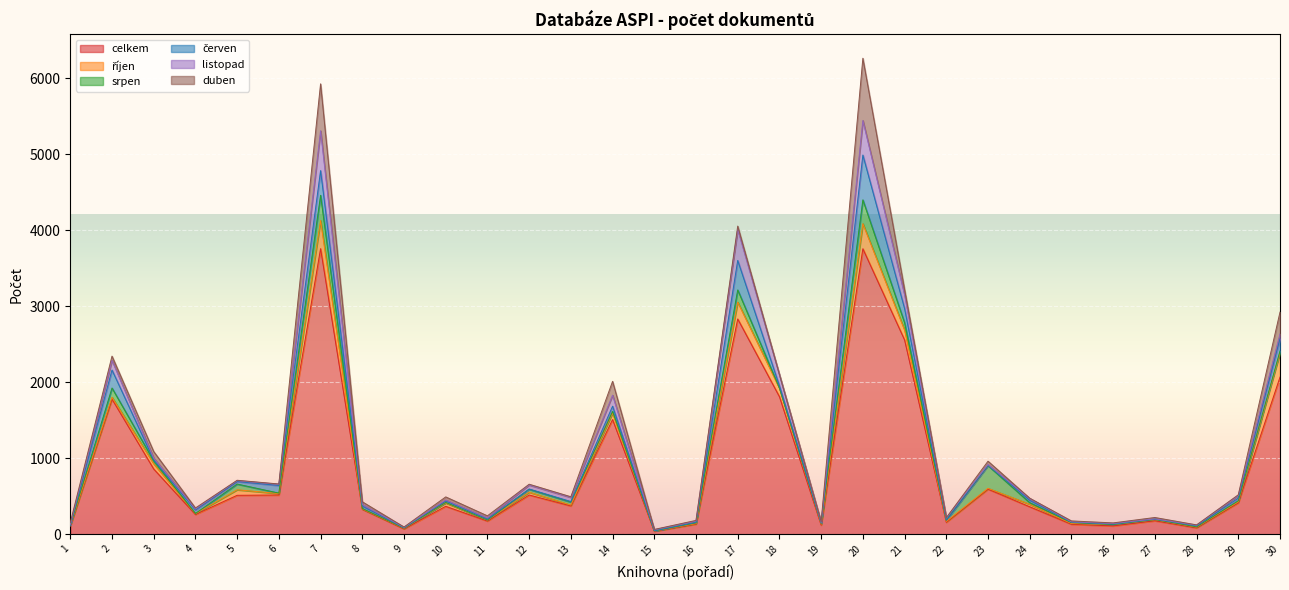

What is the value of the celkem point at the 23rd from the left?

592